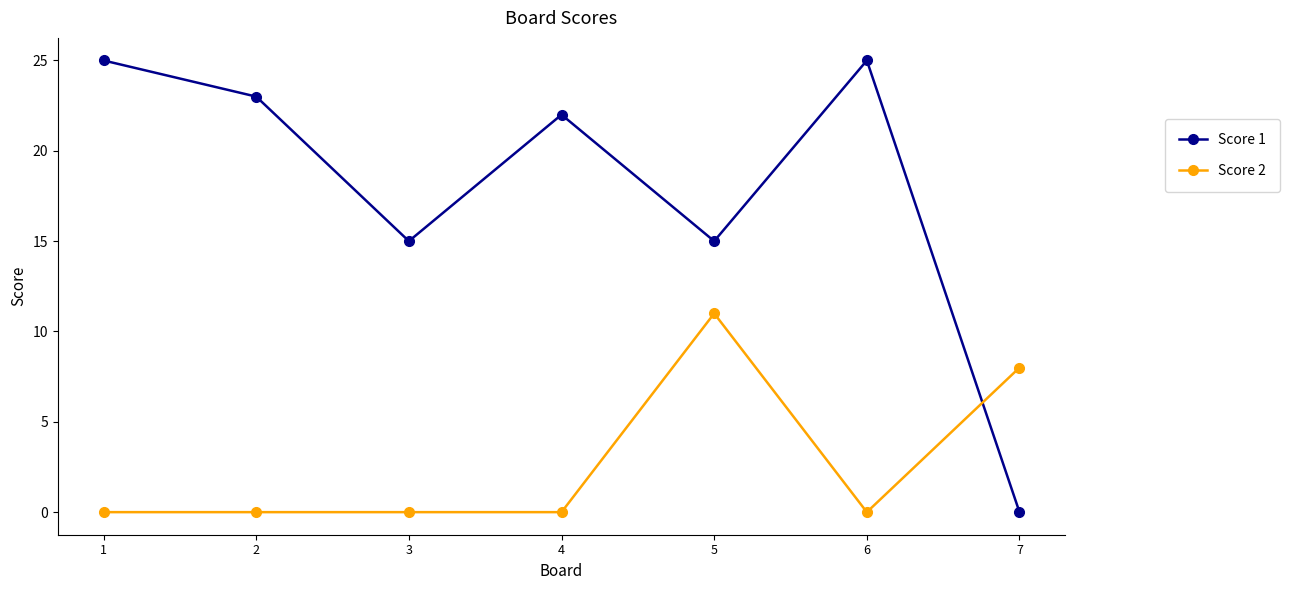

Is the value of Score 1 at 2 greater than the value of Score 2 at 2?

Yes